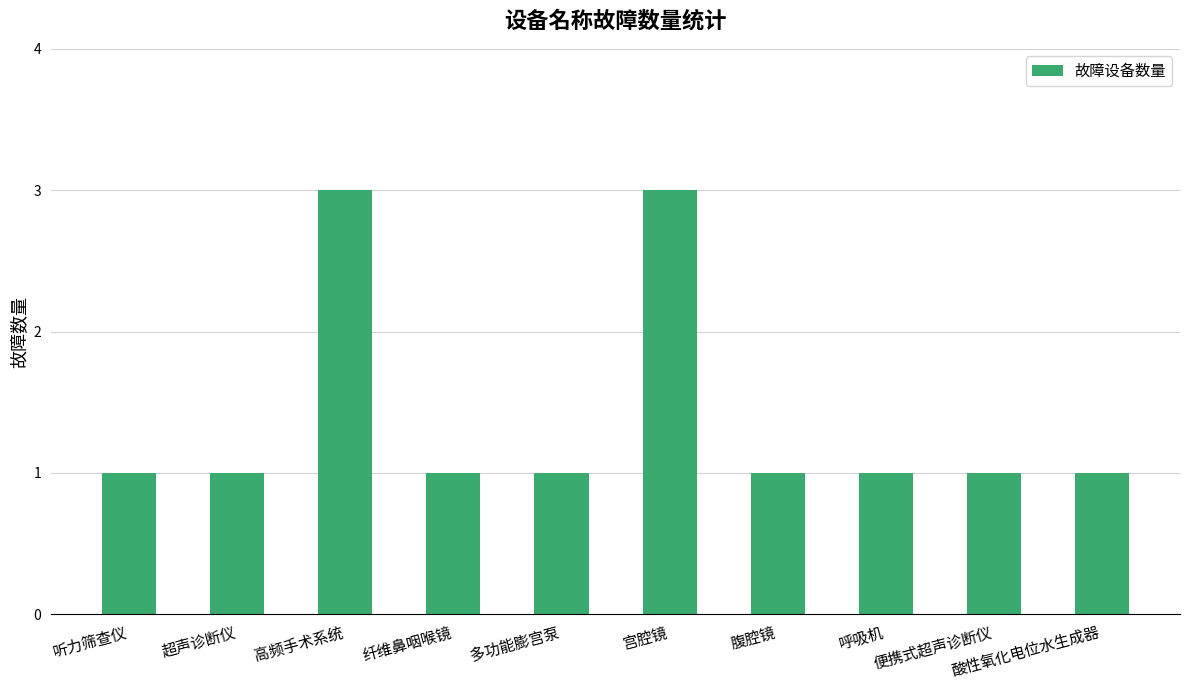

What is the greatest value displayed?

3